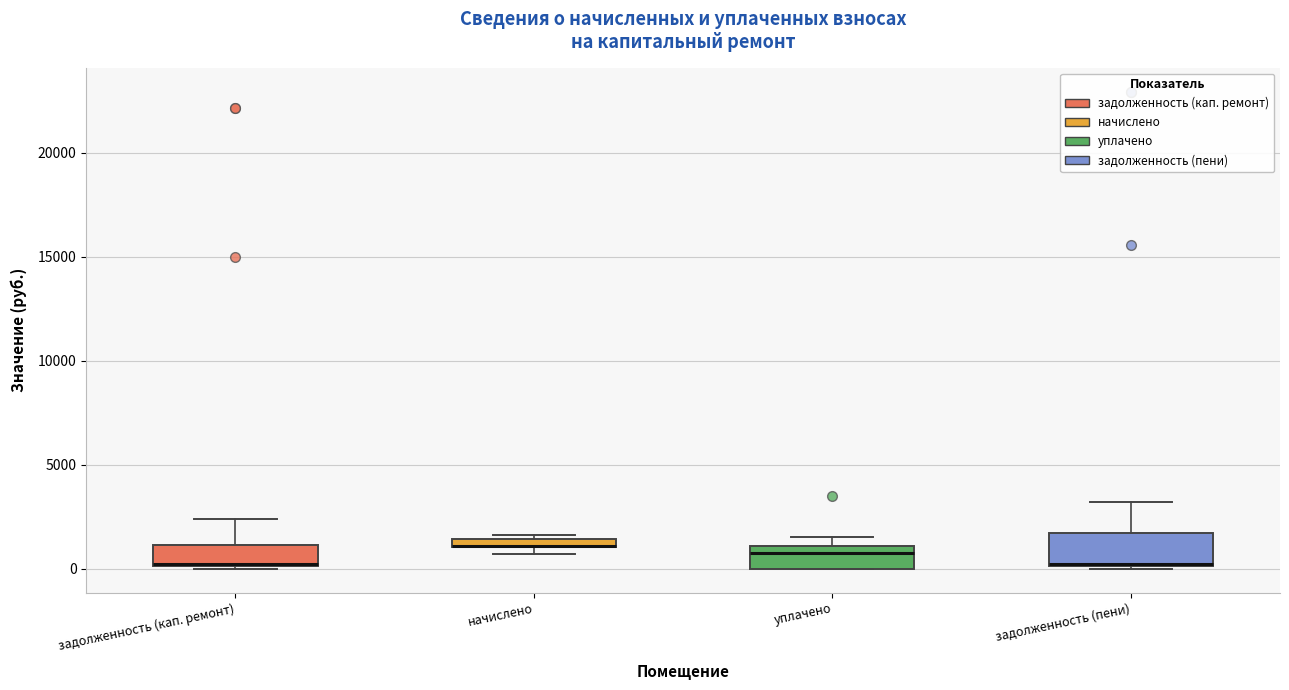

Where is the upper edge of the box for уплачено on the y-axis? The values are not printed on the chart, so give them approximately, as read against the axis.

1000